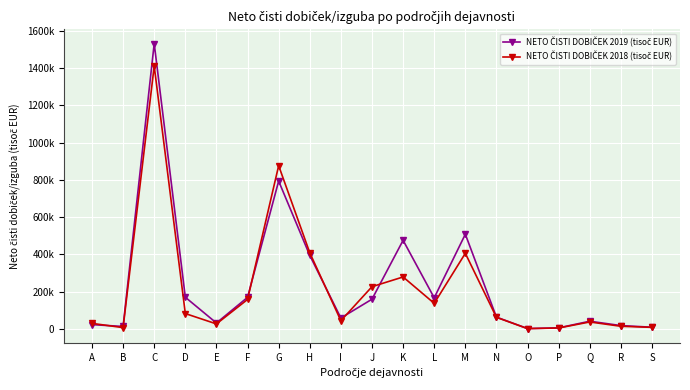

Reading left to right, list all the values displayed in this chart.

NETO ČISTI DOBIČEK 2019 (tisoč EUR): 22329.7	12285.0	1532669.8	169344.9	30895.1	168737.3	793743.7	394400.7	57717.2	158847.9	475377.5	166333.5	508101.8	62475.3	963.9	4804.6	40484.6	17038.8	8252.7
NETO ČISTI DOBIČEK 2018 (tisoč EUR): 29016.4	6030.5	1411814.3	81684.4	26013.7	157466.7	876503.6	408497.0	43297.8	226157.5	278388.0	136691.3	405509.3	61344.2	867.7	4133.6	36551.8	13381.2	7591.7